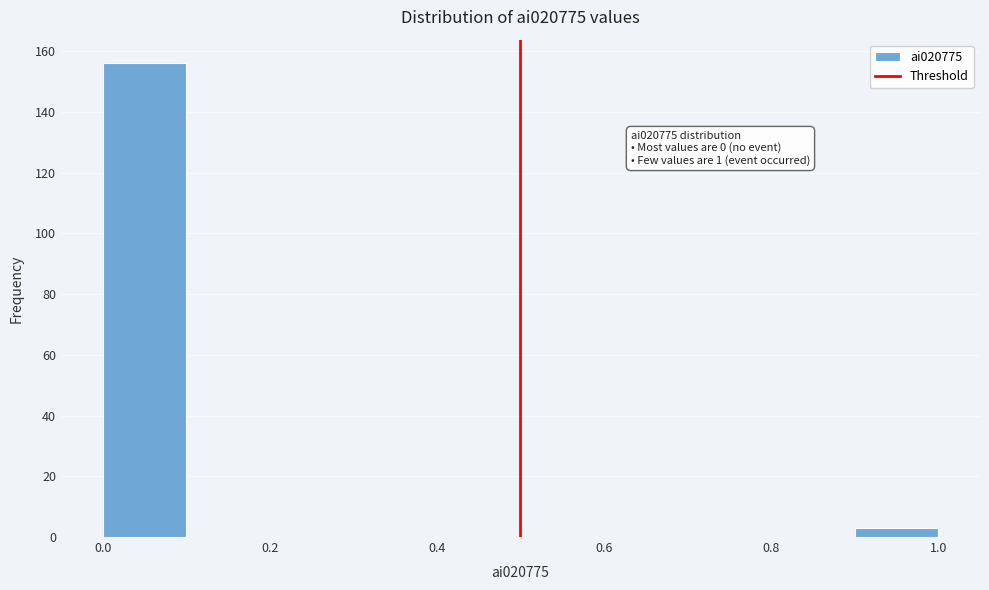

Over which range of the x-axis is the bar tallest?

0.0 to 0.1